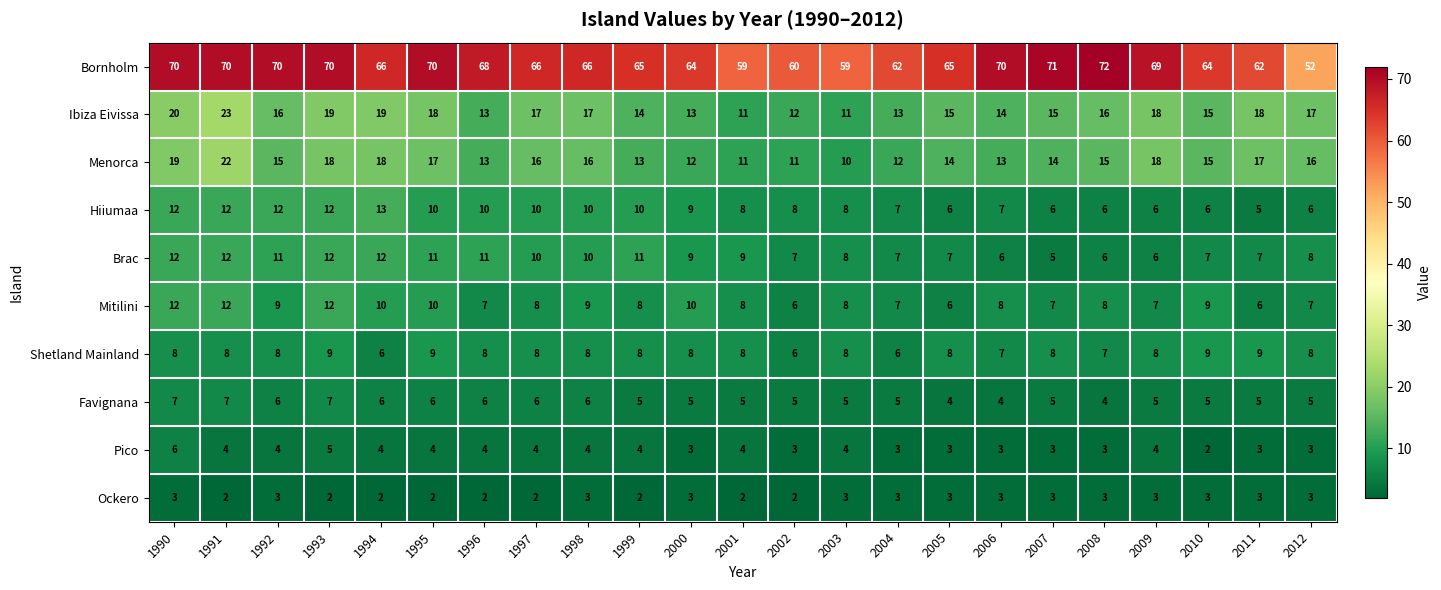

The value of Brac at 1998 is 17. True or false?

False